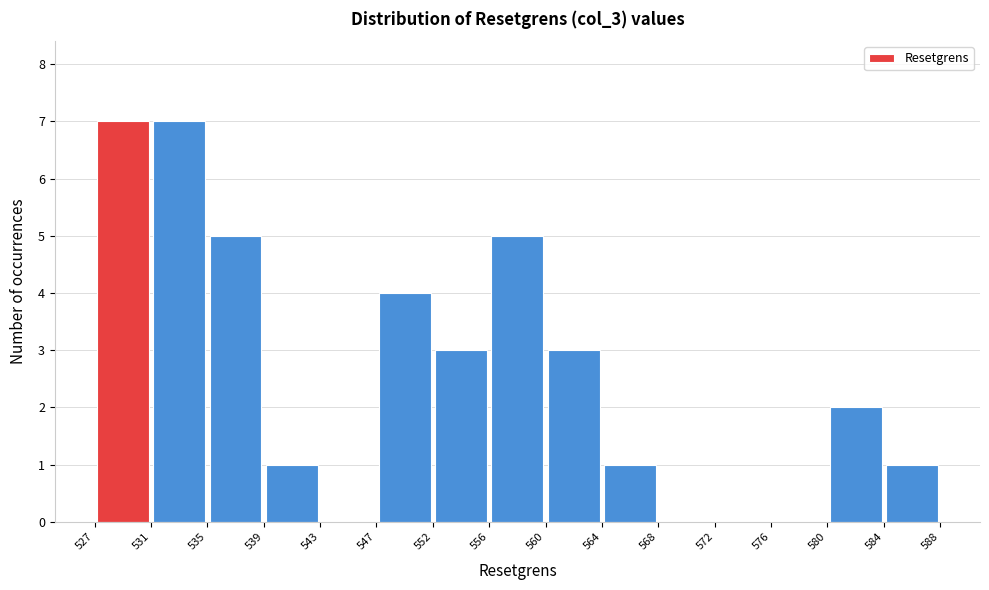

How tall is the bar that spans 527 to 531 on the x-axis? The values are not printed on the chart, so give them approximately, as read against the axis.

7